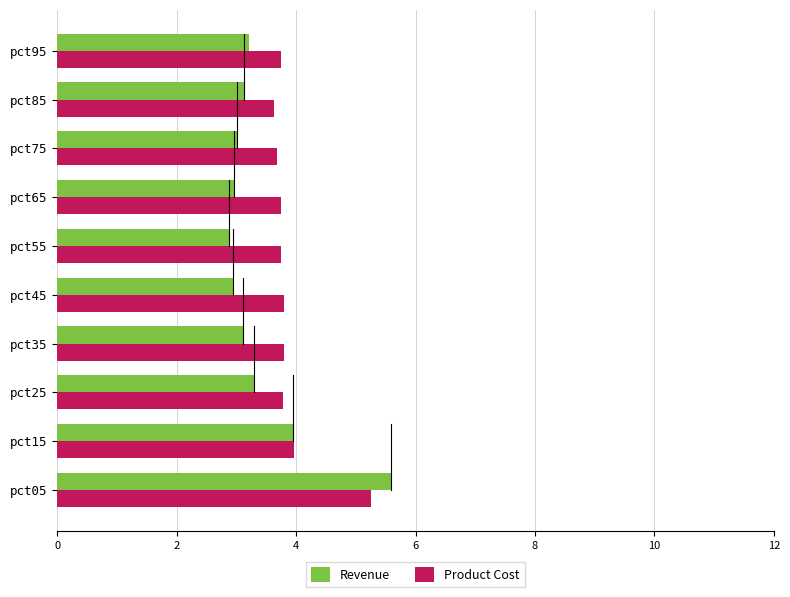

The value of Product Cost at pct75 is 3.7. True or false?

True